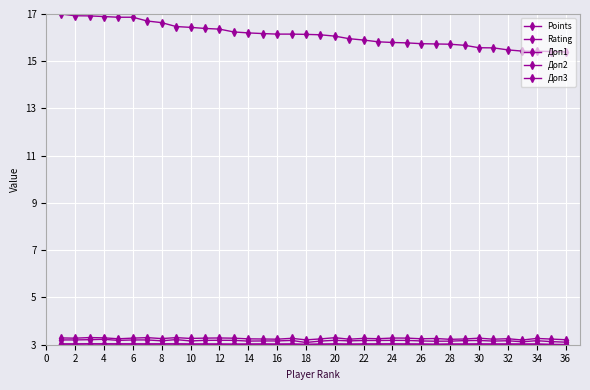

True or false: Points and Доп1 intersect in this chart.

False